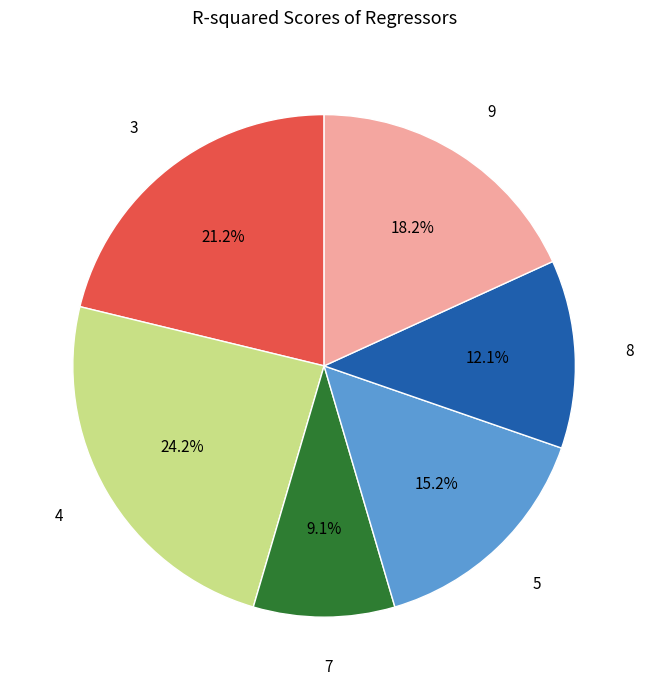

To the nearest percent, what is the difference between the largest and smallest slice percentages?

15%